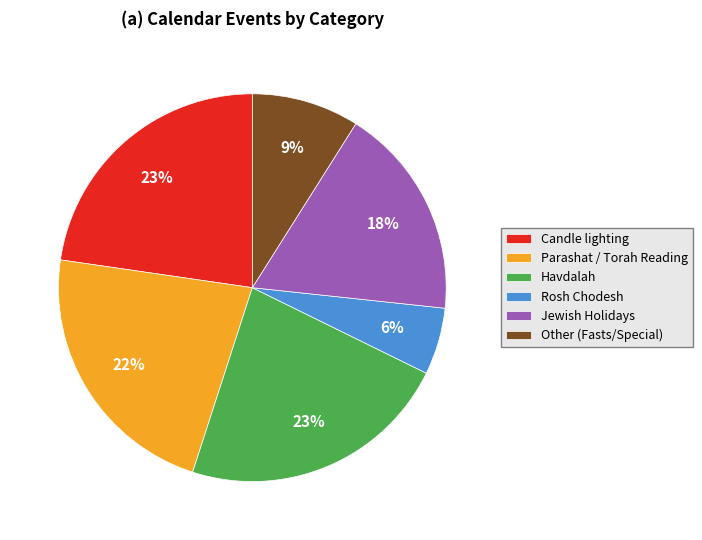

How many segments does this pie chart have?

6